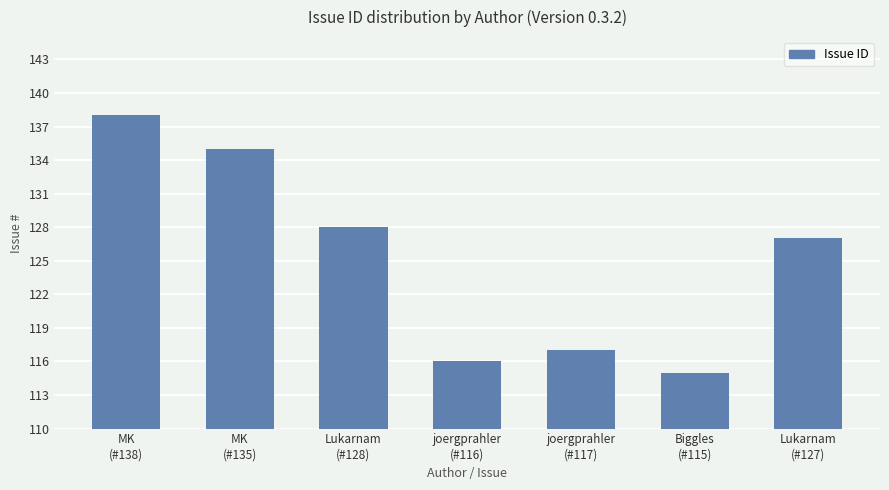

Which category has the lowest value across all series?

Biggles
(#115)